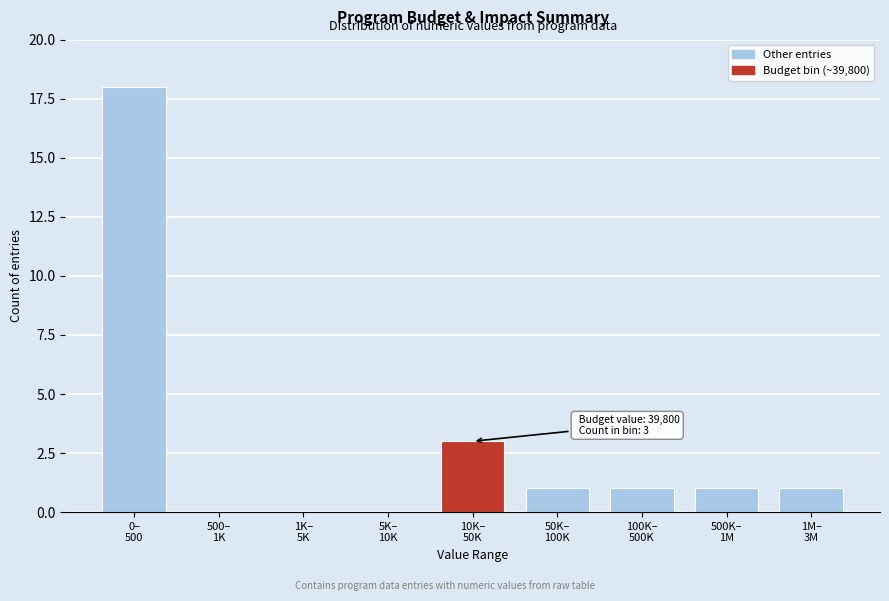

What is the sum of all values?

25